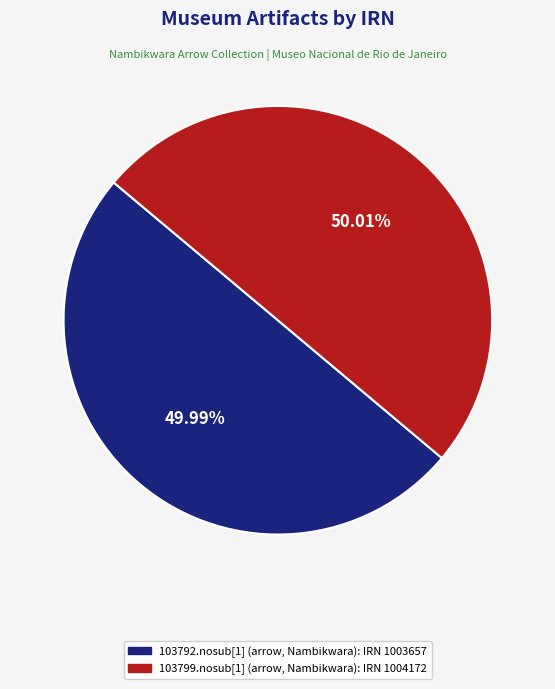

Rank the categories by value from highest to lowest.

103799.nosub[1] (arrow, Nambikwara), 103792.nosub[1] (arrow, Nambikwara)